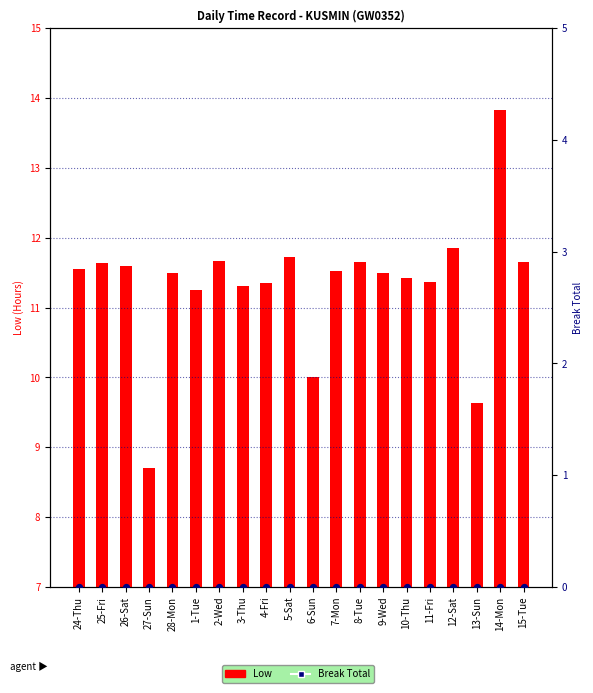

Is the value of Low at 4-Fri greater than the value of Break Total at 28-Mon?

Yes